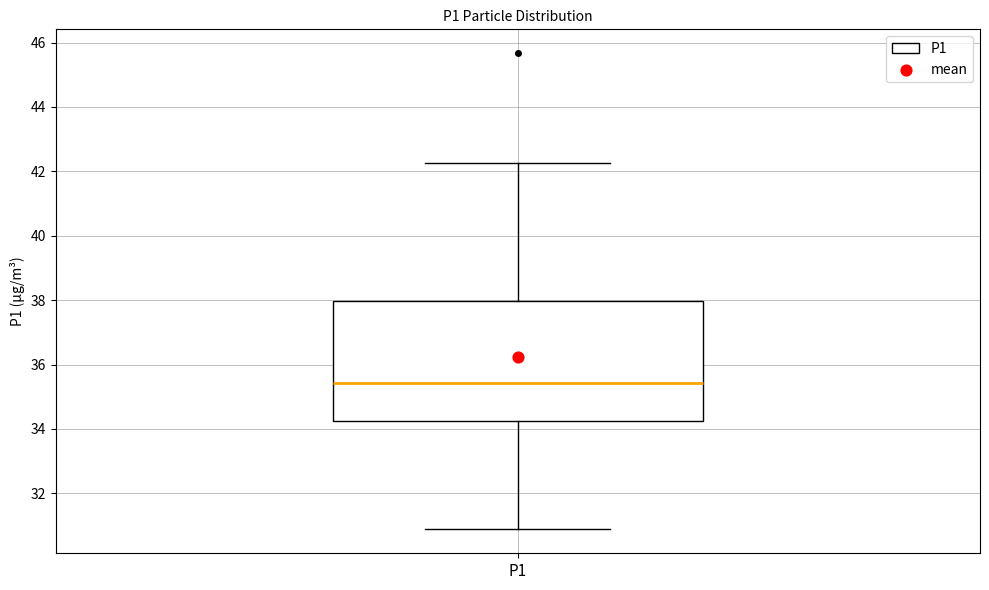

Where is the lower edge of the box for P1 on the y-axis? The values are not printed on the chart, so give them approximately, as read against the axis.

34.2